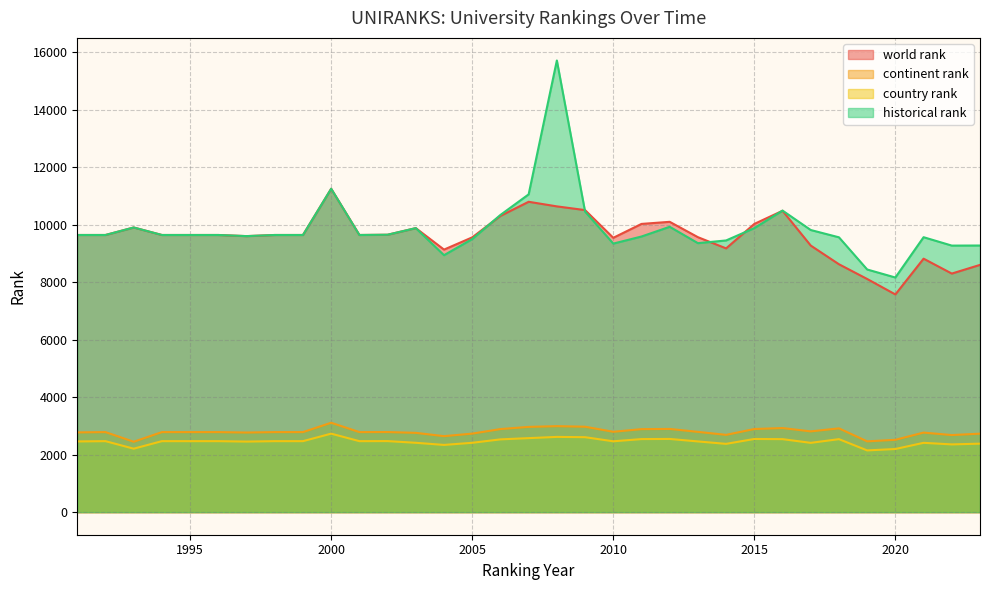

What is the maximum value shown in the chart?

15710